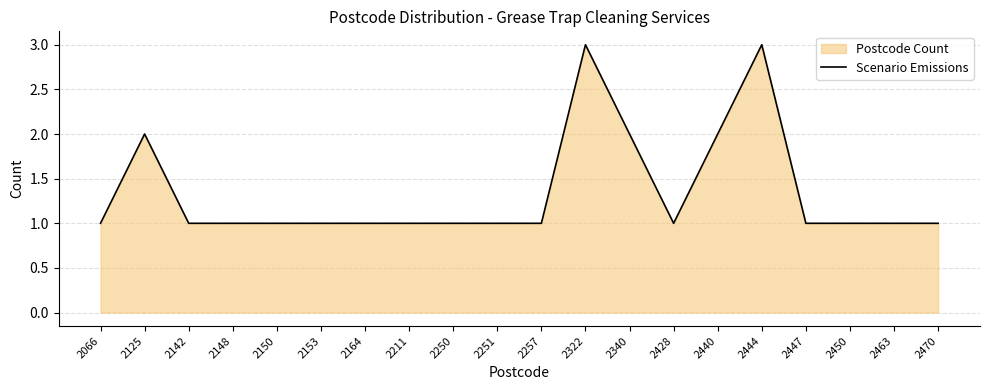

Where is the first local maximum?

2125